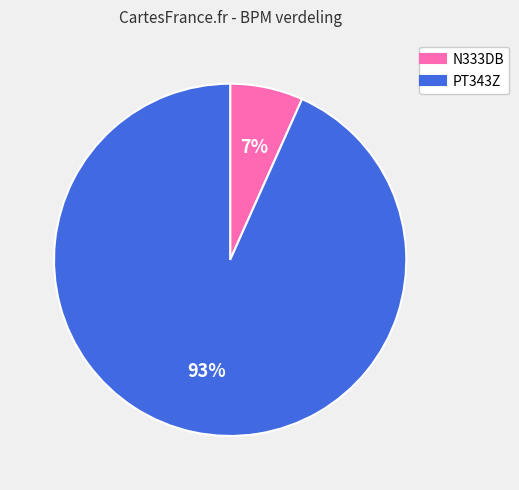

Does any single category account for the majority?

Yes